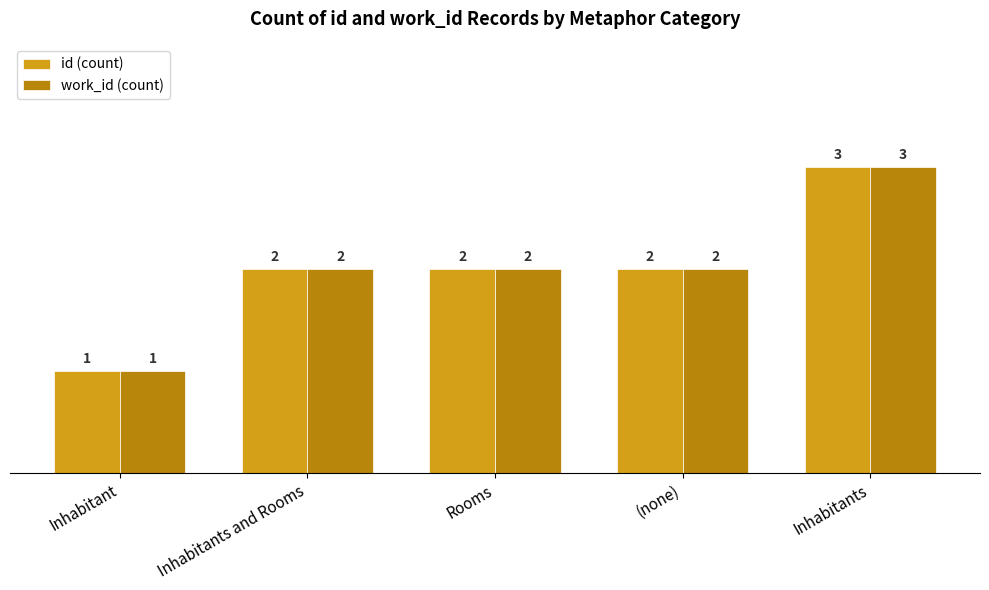

What is the value of the work_id (count) bar at the 2nd from the left?

2